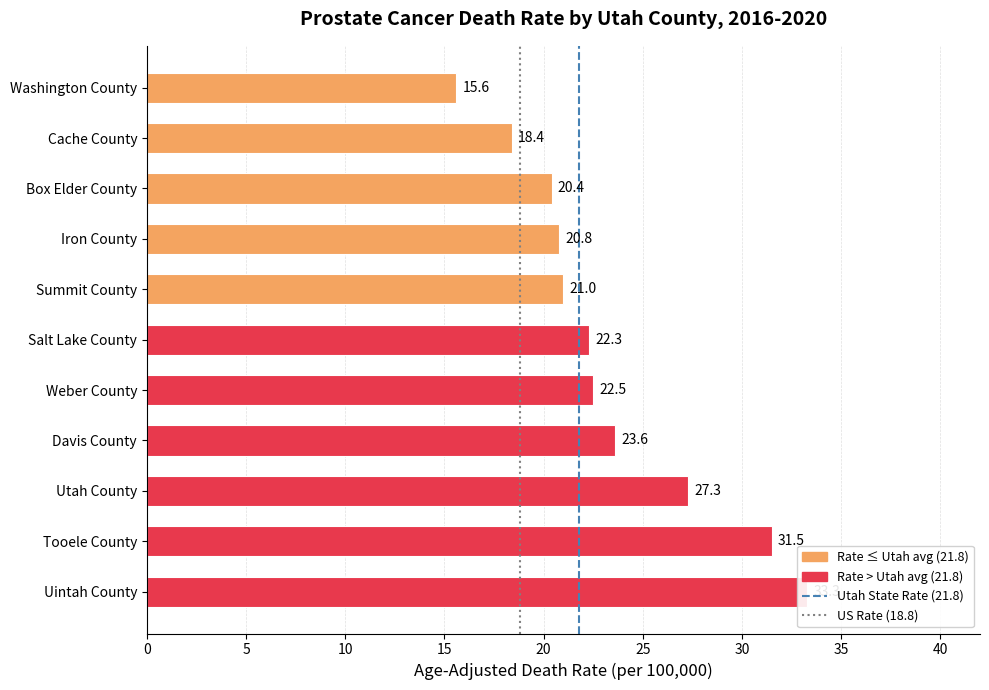

True or false: the data shows 53.7 at Tooele County.

False